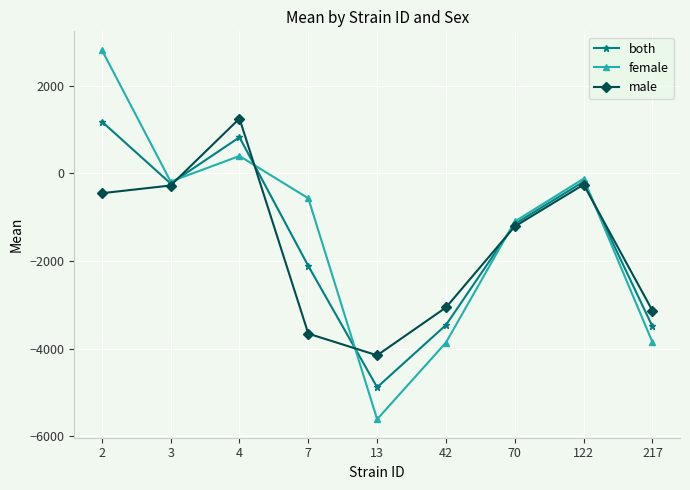

Rank the series at 7 from lowest to highest value.

male, both, female